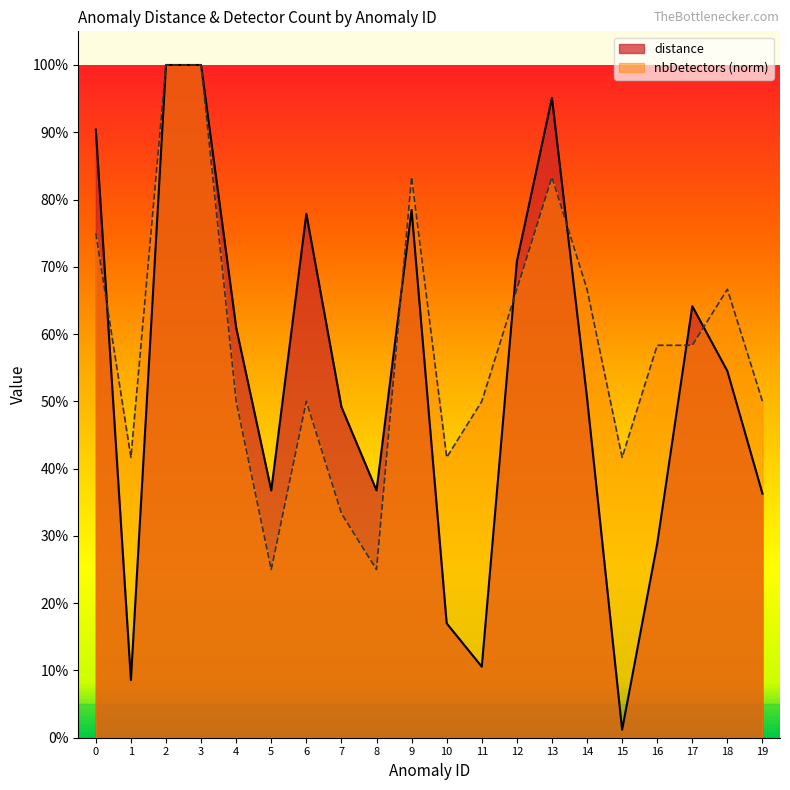

How many times do distance and nbDetectors cross each other?

6